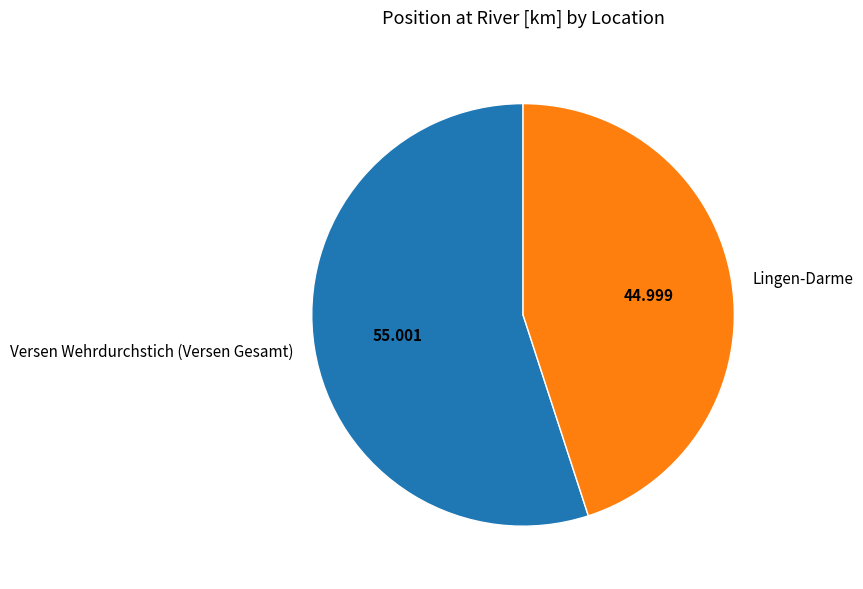

Which category has the biggest portion of the pie?

Versen Wehrdurchstich (Versen Gesamt)